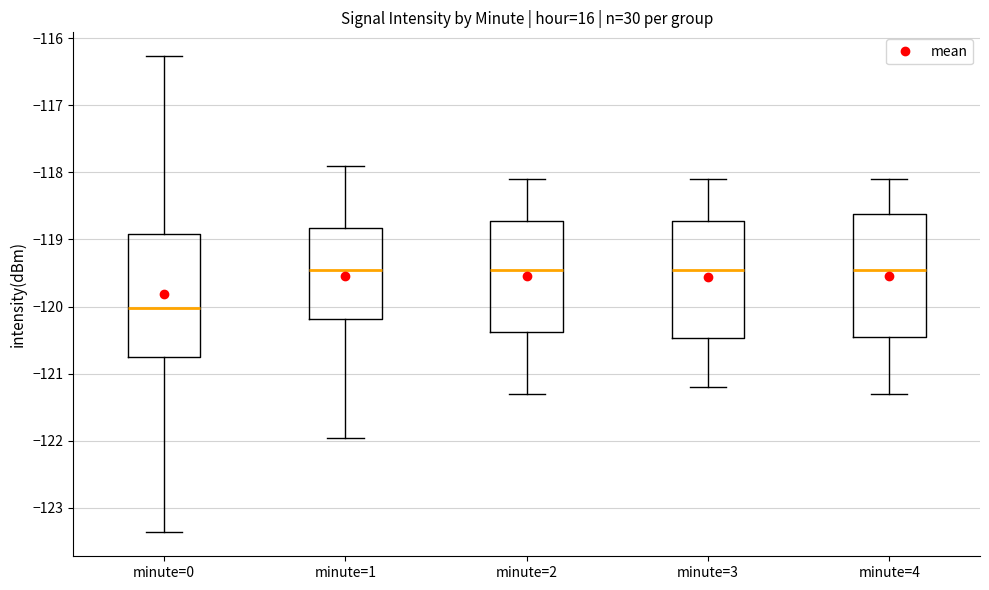

Where does the lower whisker of the box for minute=2 end on the y-axis? The values are not printed on the chart, so give them approximately, as read against the axis.

-121.3